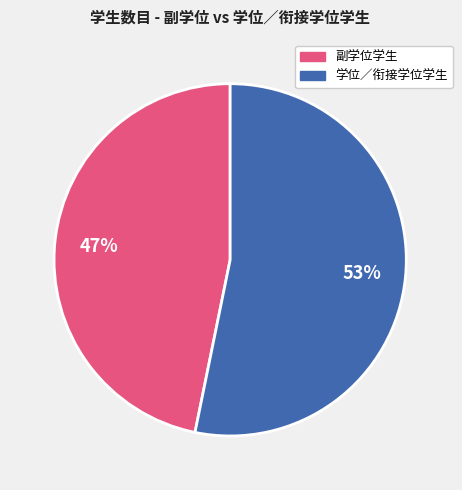

To the nearest percent, what is the difference between the largest and smallest slice percentages?

6%